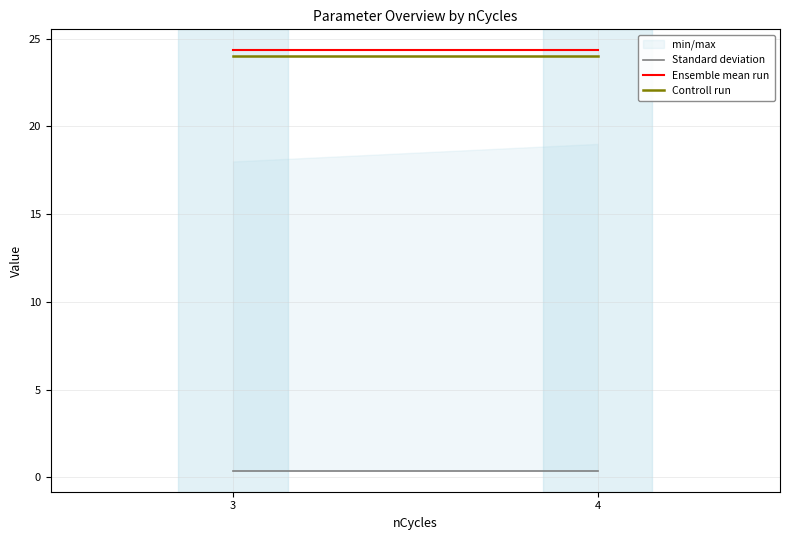

The value of Standard deviation at 3 is 0.2. True or false?

False